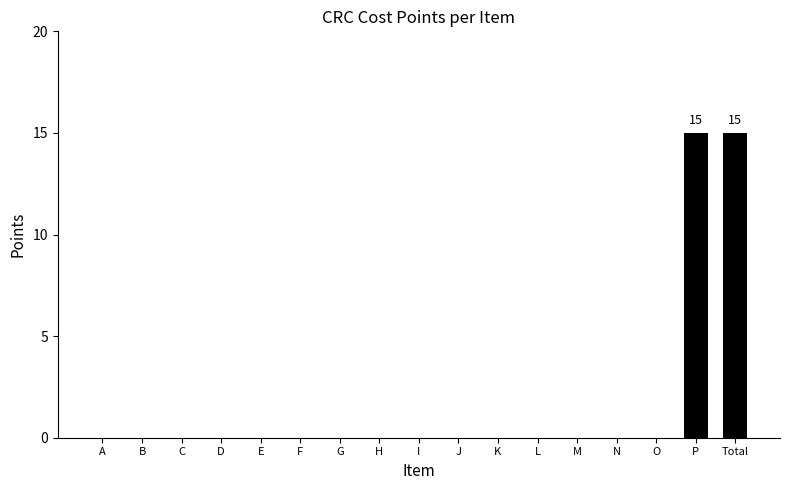

Is it true that the value at K is -8?

False